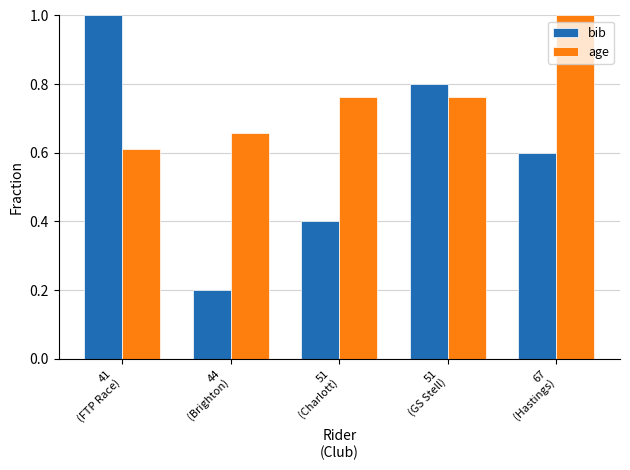

Which series has the largest total across all categories?

age